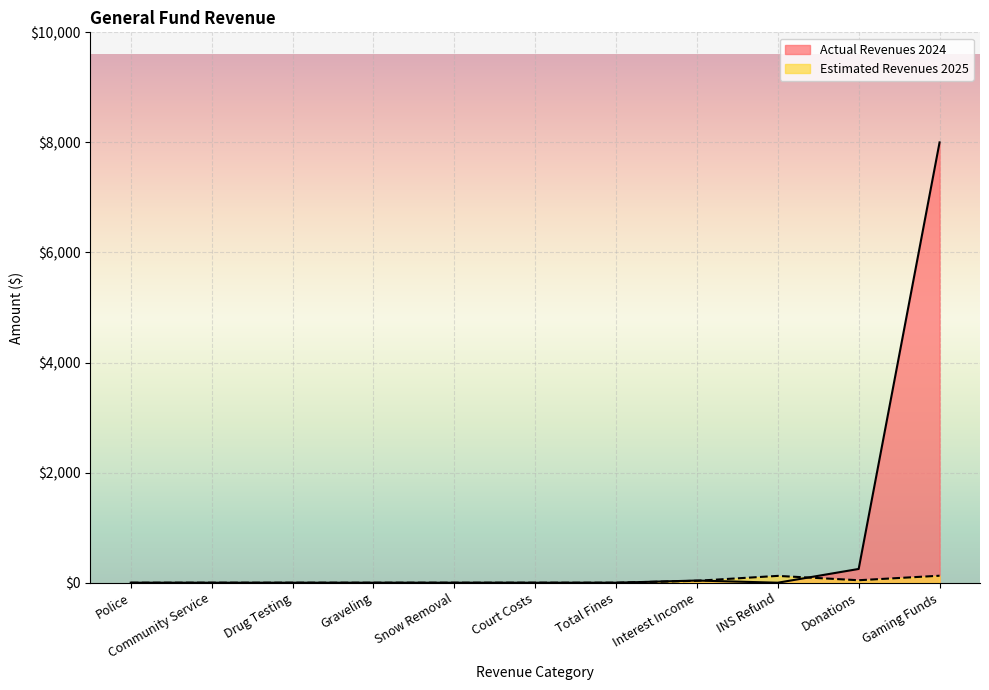

The value of Estimated Revenues 2025 at Gaming Funds is 81.1. True or false?

False